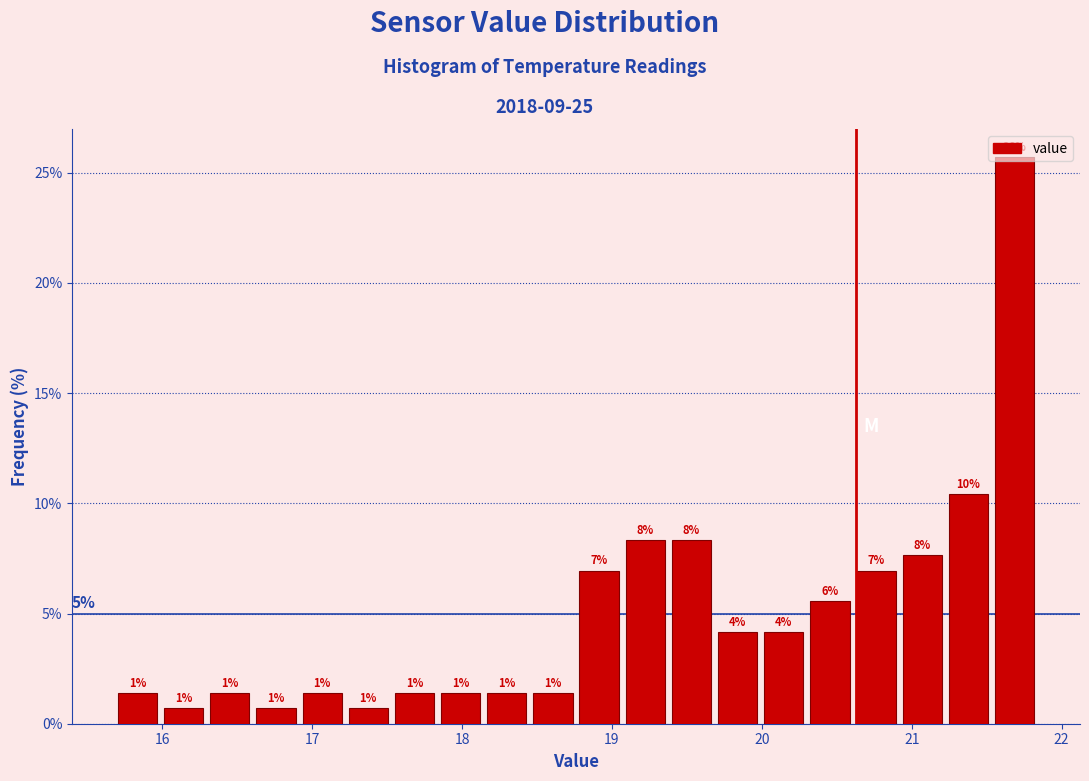

Read against the x-axis, roughly where is the centre of the tallest bar?

21.7